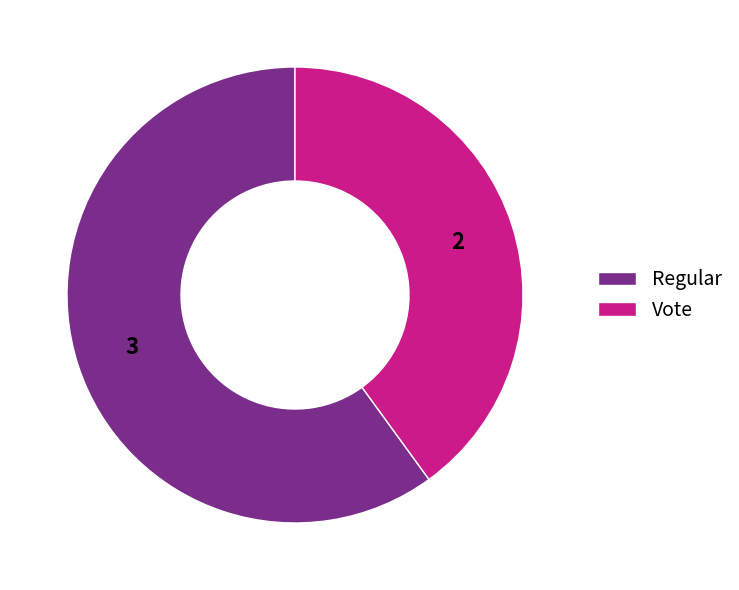

Do Regular and Vote together represent more than half of the pie?

Yes